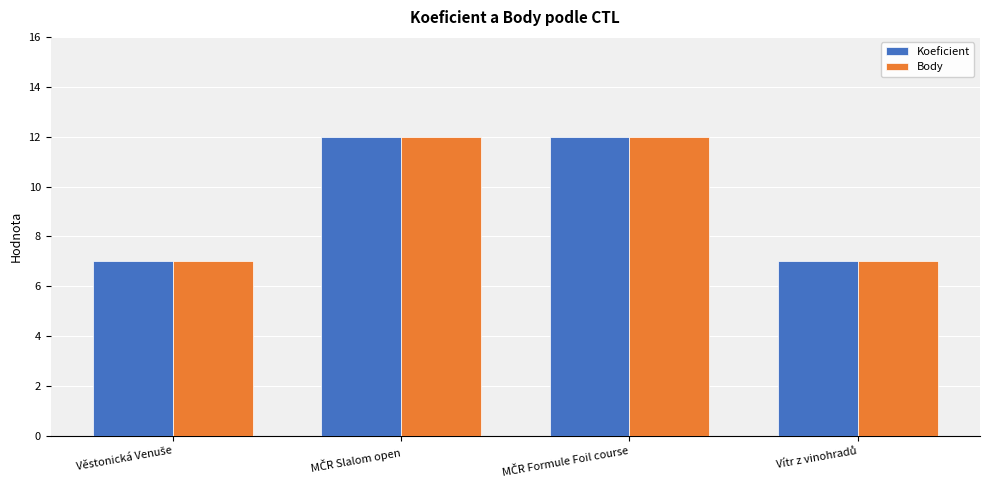

Reading right to left, transcribe all the data shown in this chart.

Koeficient: 7	12	12	7
Body: 7	12	12	7